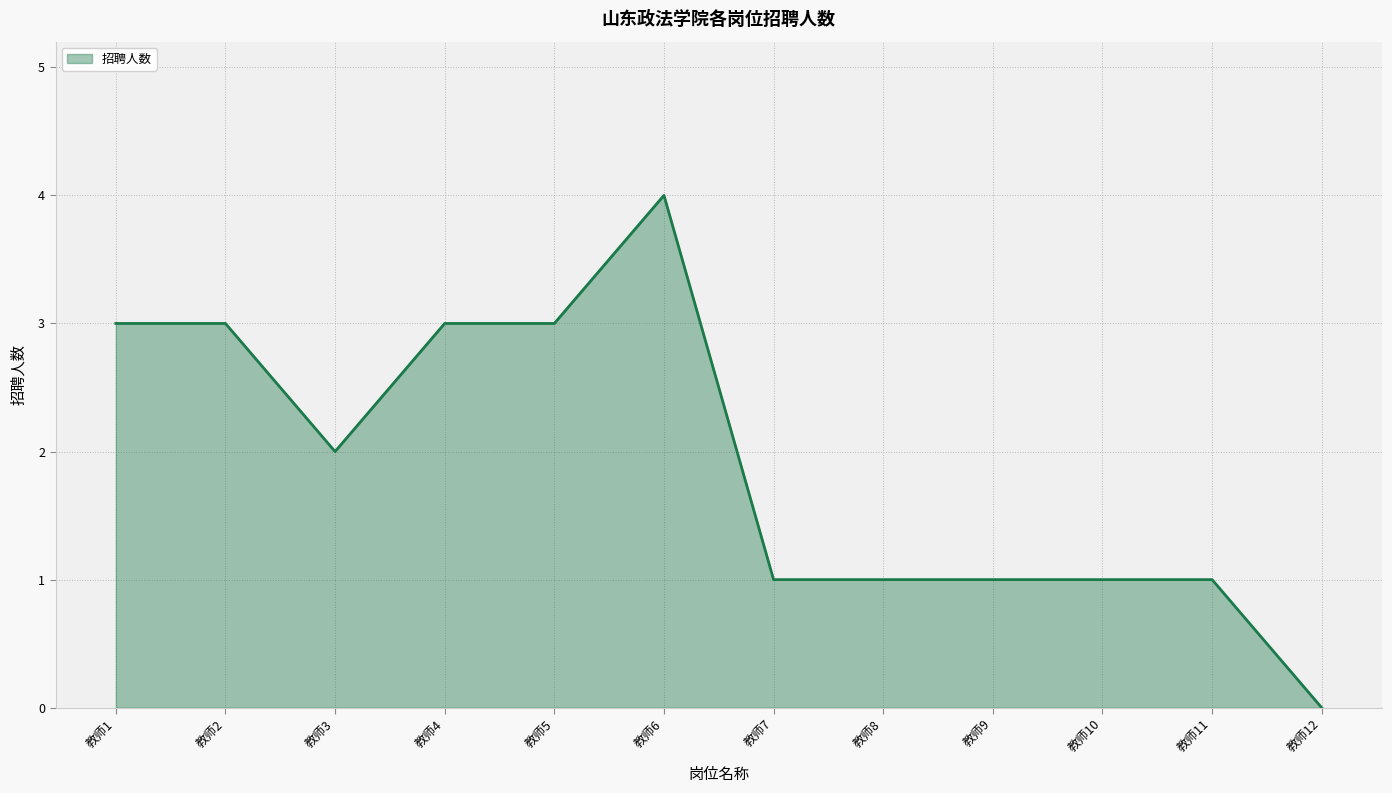

What is the difference between the maximum and minimum values?

4